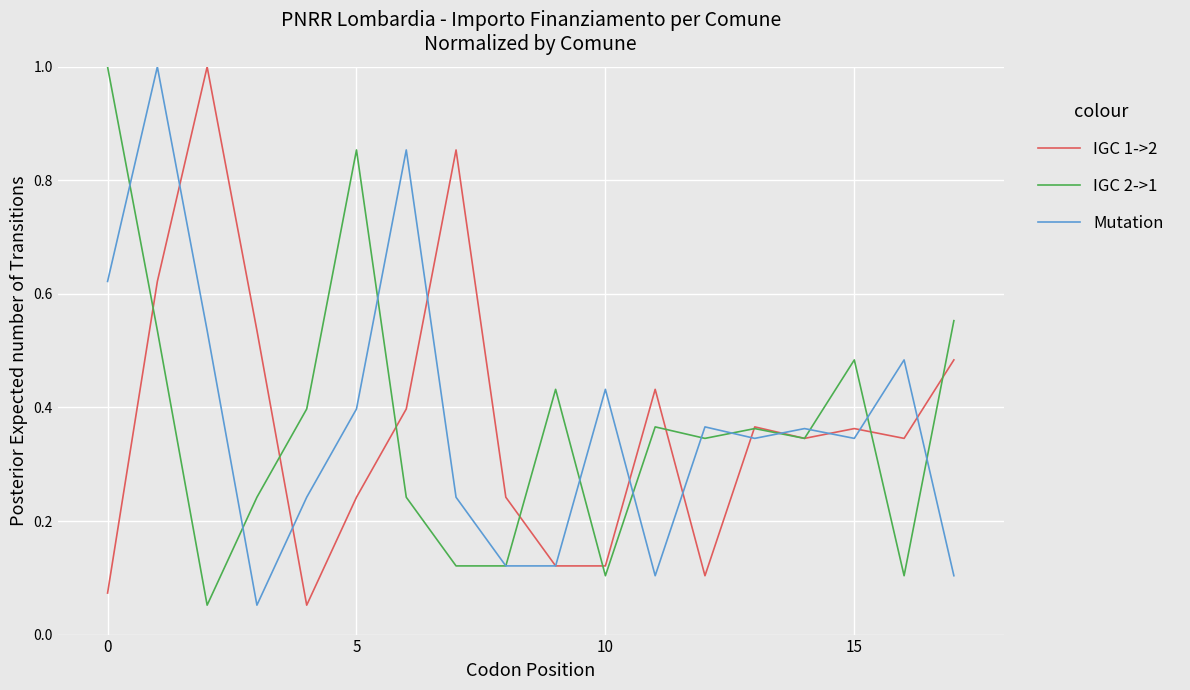

What is the maximum value shown in the chart?

1.0